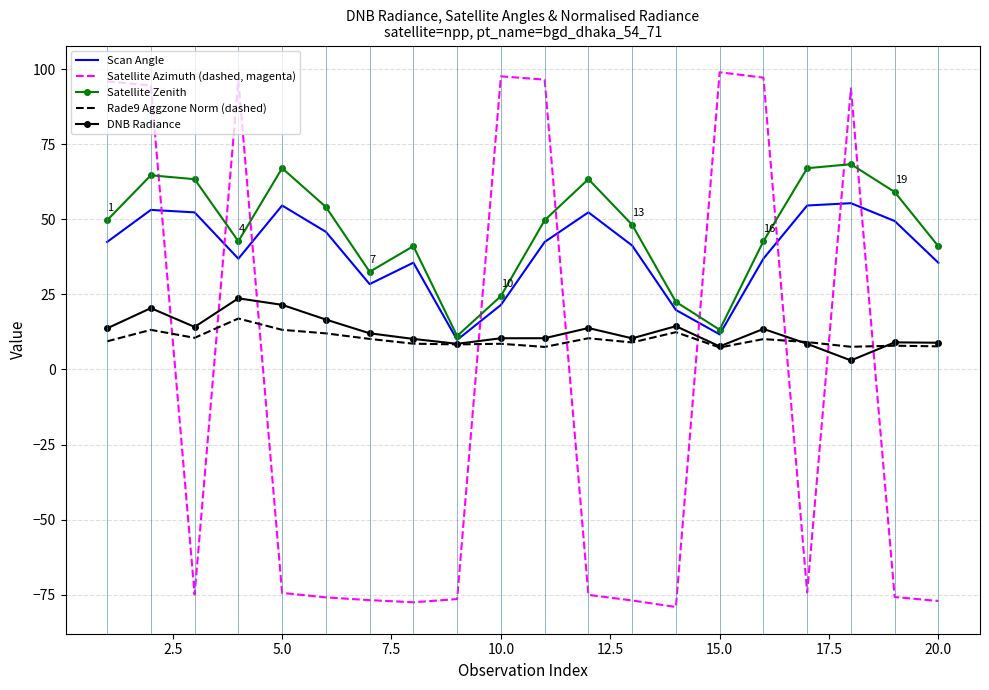

In Rade9 Aggzone Norm (dashed), how many points are lower than both neighbors (excluding endpoints)?

6